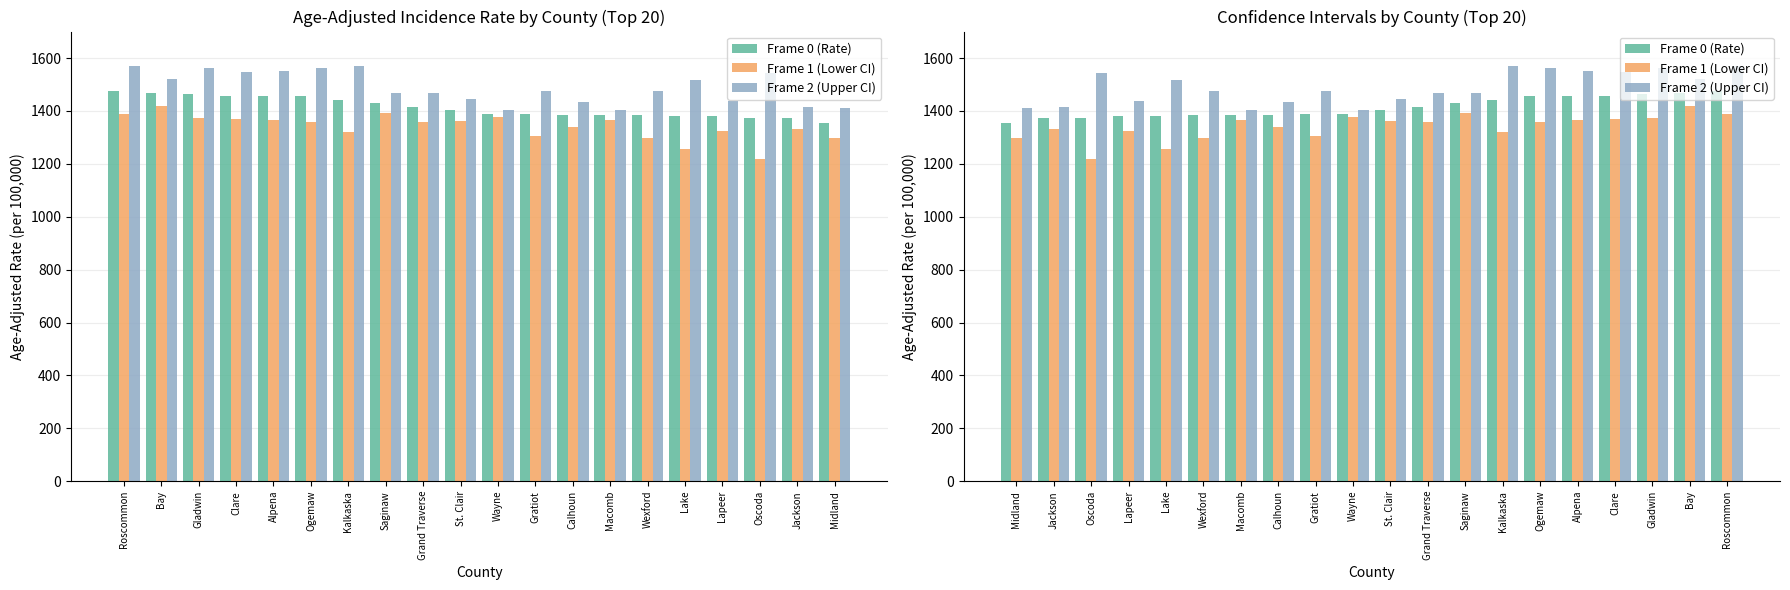

Reading right to left, extract all data points from this chart.

Frame 0 (Rate): 1475.9	1468.7	1464.8	1457.3	1456.3	1455.7	1439.6	1430.5	1413.2	1403.1	1389.2	1387.6	1386.3	1384.4	1384.3	1381.2	1380.4	1374.3	1373.7	1352.4
Frame 1 (Lower CI): 1387.2	1418.1	1373.4	1370.8	1366.2	1356.4	1318.4	1392.7	1359.8	1362.5	1375.7	1304.5	1340.7	1366.3	1297.1	1254.4	1325.6	1219.3	1332.1	1296.7
Frame 2 (Upper CI): 1568.9	1520.6	1560.7	1547.9	1550.8	1560.6	1569.1	1468.9	1468.2	1444.6	1402.7	1474.6	1433.1	1402.7	1475.8	1517.6	1437.0	1543.5	1416.4	1409.8